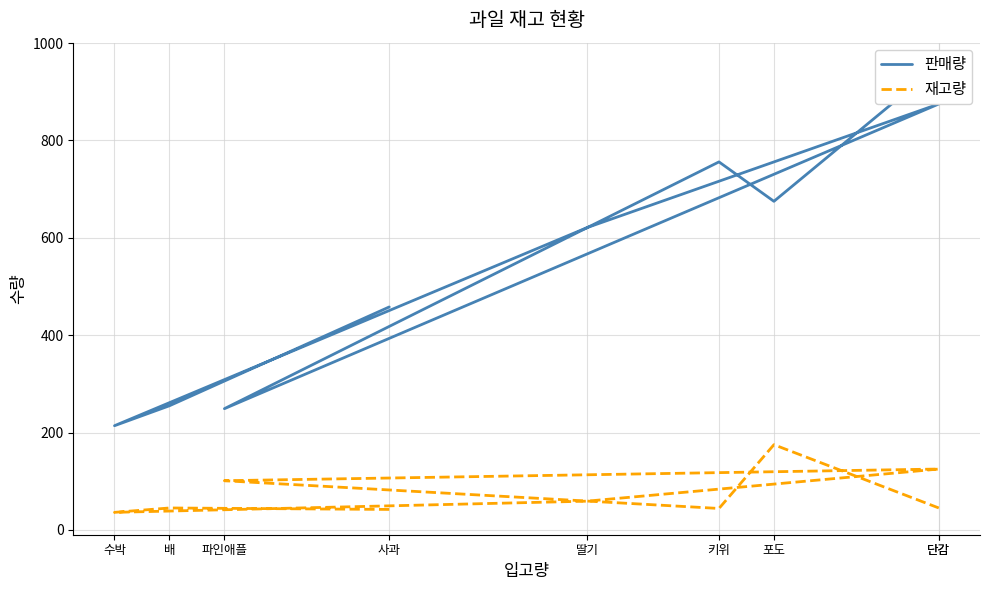

What is the maximum value shown in the chart?

955